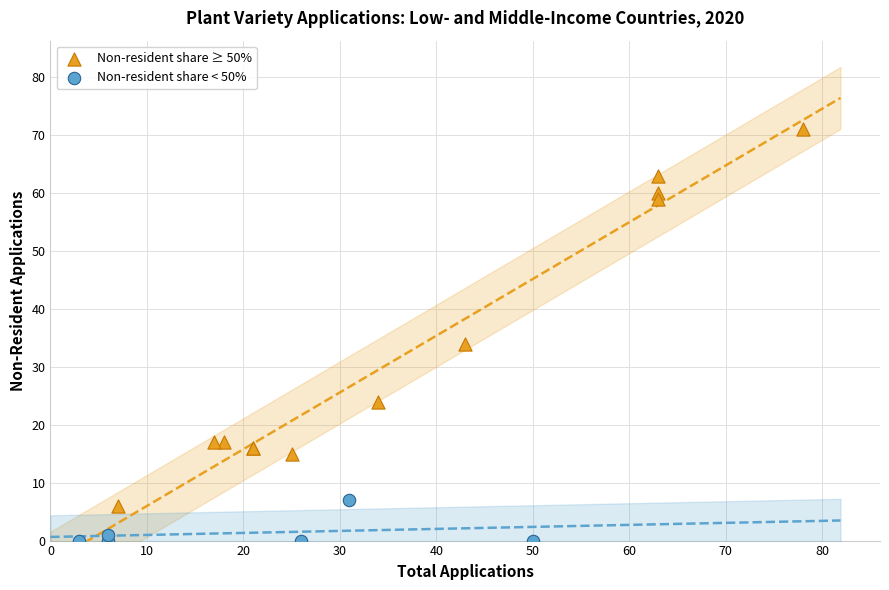

What are all the series names shown in the legend?

Non-resident share ≥ 50%, Non-resident share < 50%